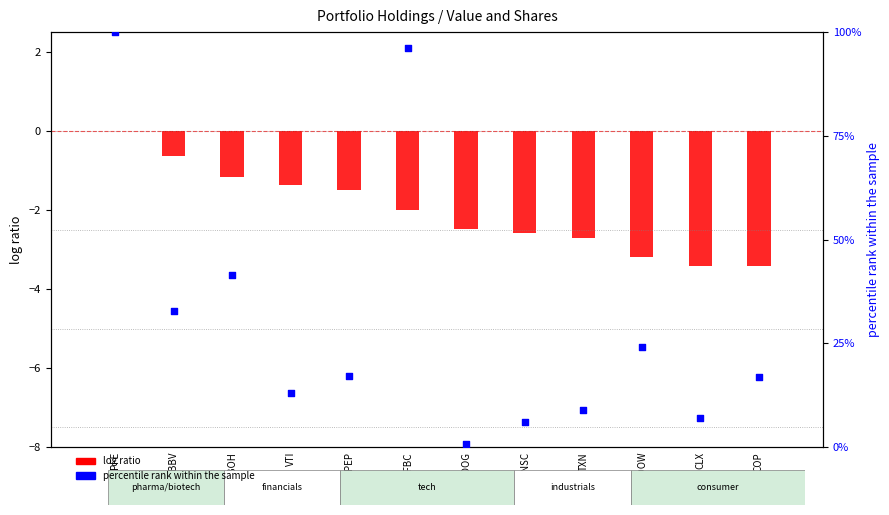

Which series reaches the minimum Y coordinate?

log ratio